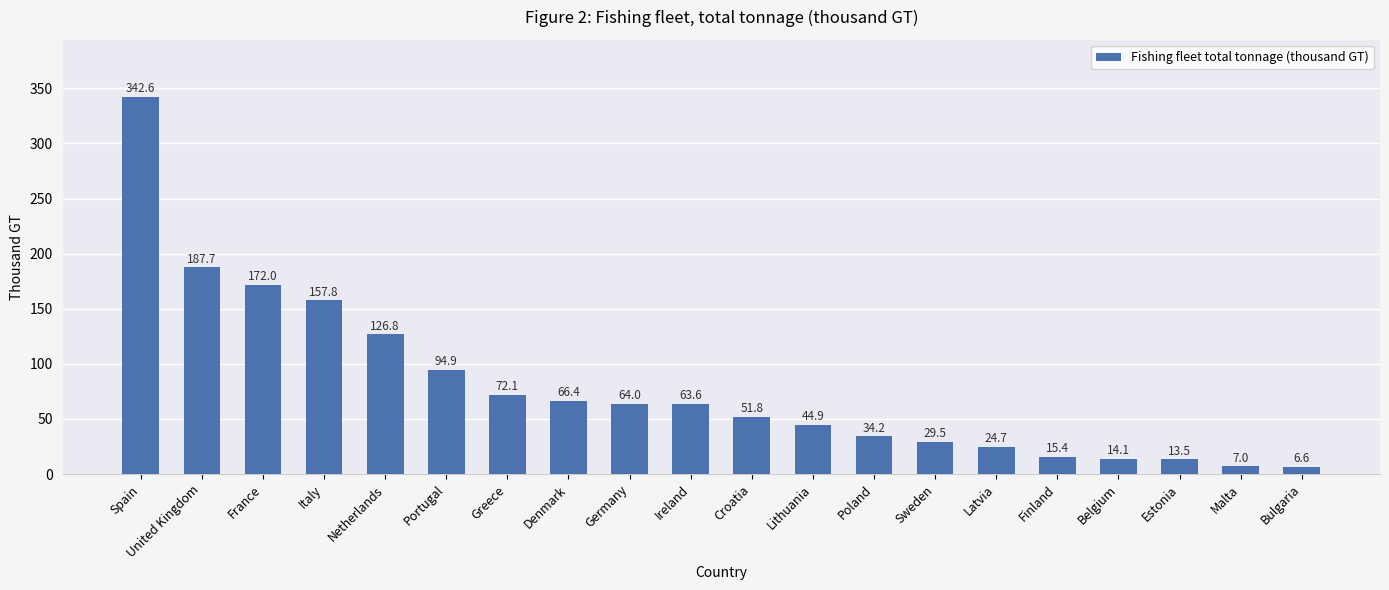

Where is the data nearest to the value 174?

France